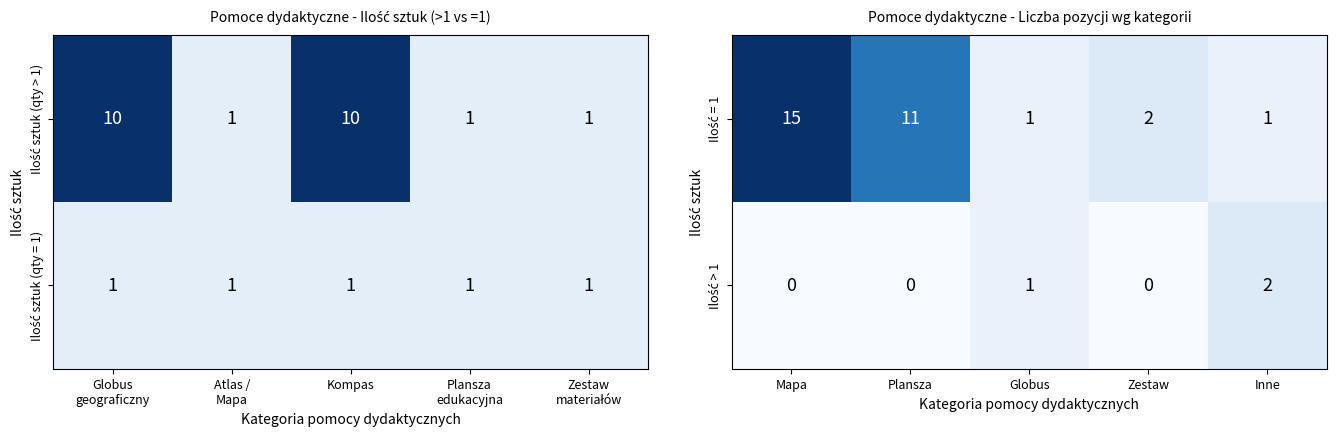

Rank the series by their average value, from highest to lowest.

Ilość = 1, Ilość > 1